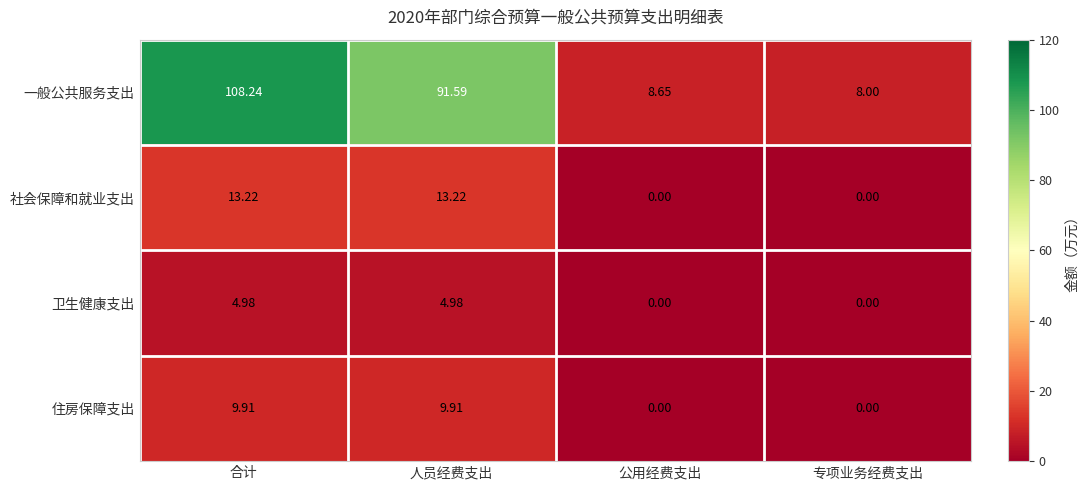

How many values in the 卫生健康支出 series are below 4?

2